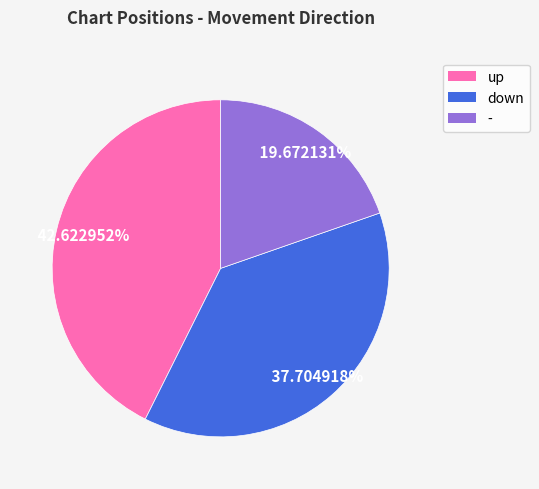

True or false: down accounts for 30% of the total.

False